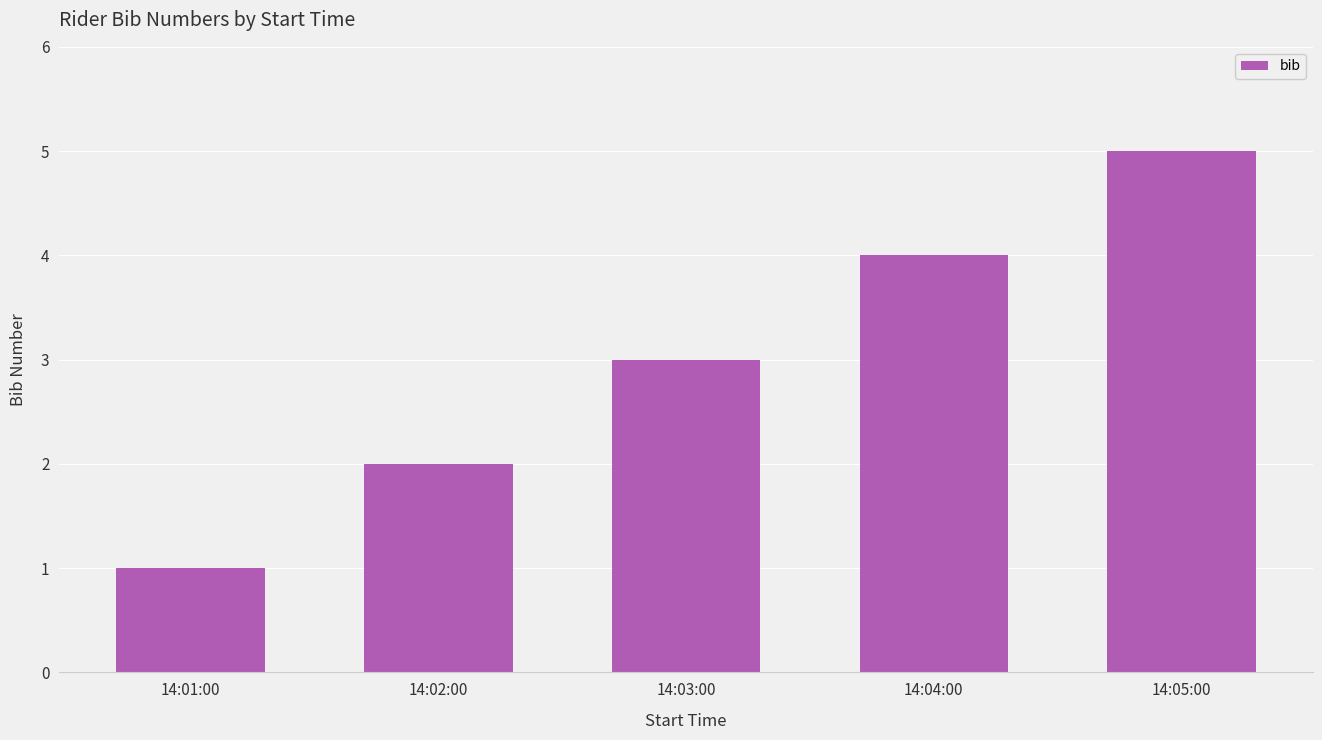

What is the label of the 3rd bar from the right?

14:03:00